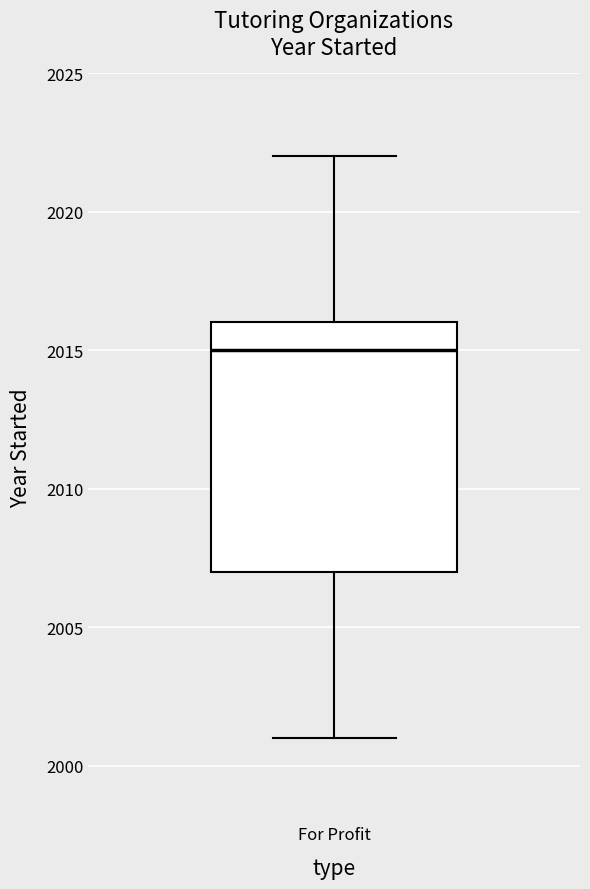

Read this box plot against the y-axis: the position of the median line, the range covered by the box, and the ends of both whiskers. The values are not printed on the chart, so give them approximately, as read against the axis.

median 2015, box 2007 to 2016, whiskers 2001 to 2022